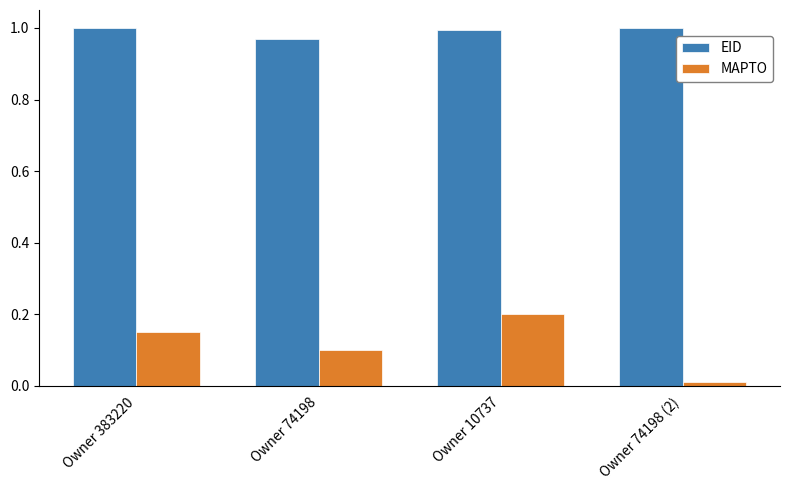

How many bars are there in total?

8